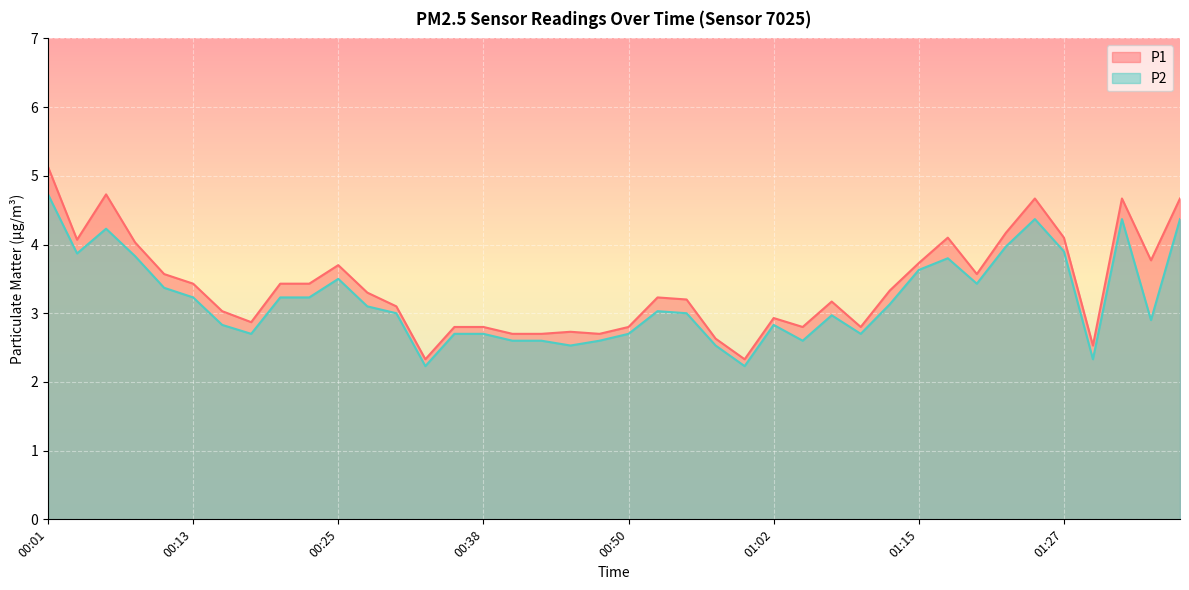

True or false: P2 and P1 cross at least once.

False